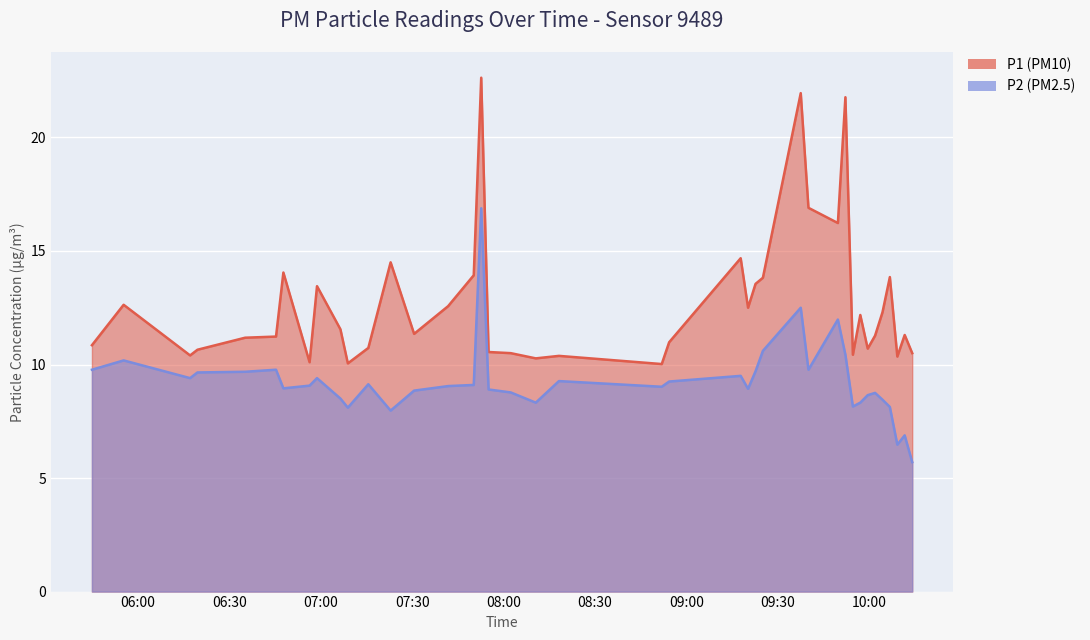

Is it true that P1 equals 24.6 at 2023-05-27T06:47:45?

False